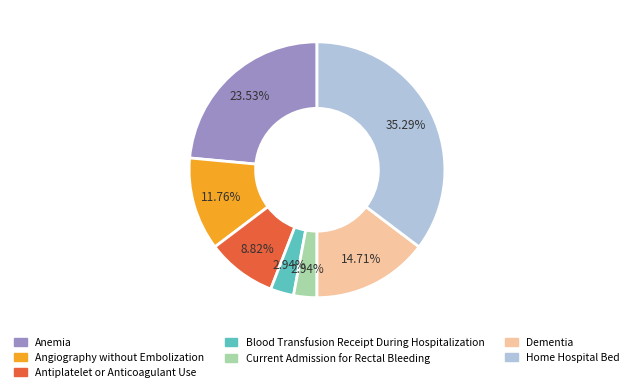

To the nearest percent, what is the difference between the largest and smallest slice percentages?

32%